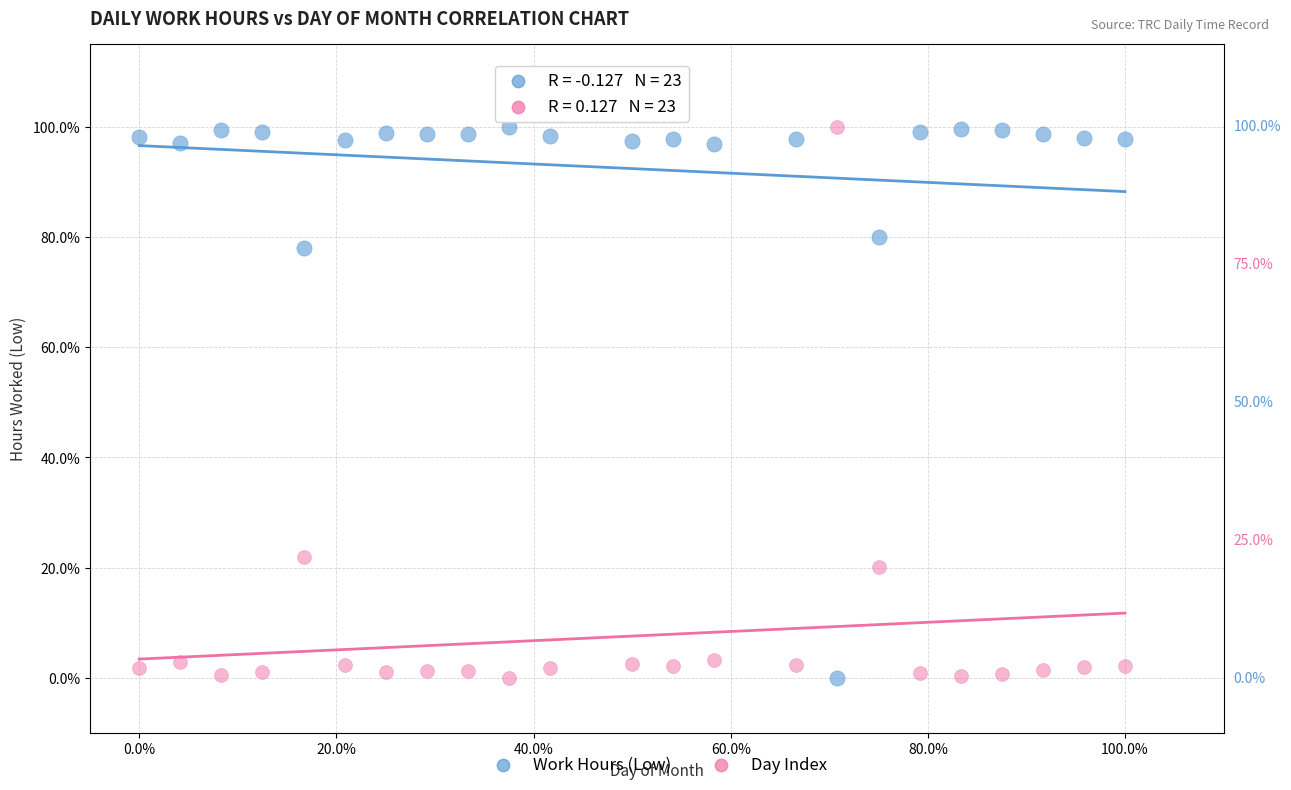

What is the X range (max minus min) for the scatter plot?

100.0